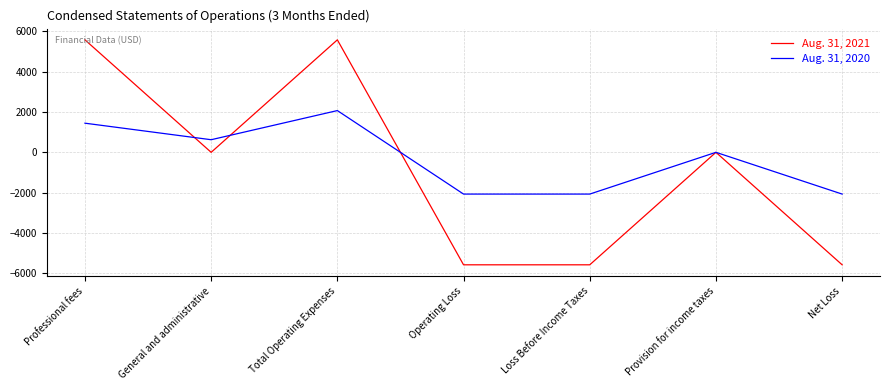

What is the difference between the maximum and minimum values in the Aug. 31, 2020 series?

4140